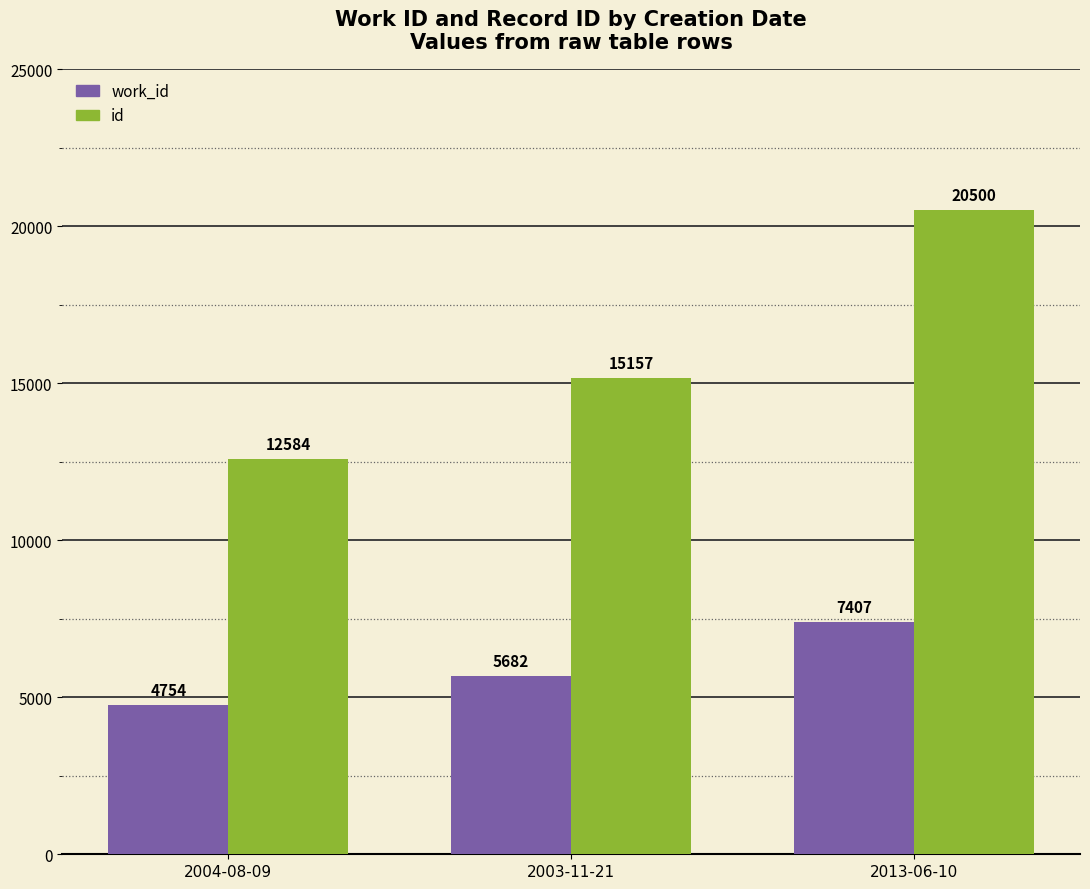

Does the chart contain stacked bars?

No